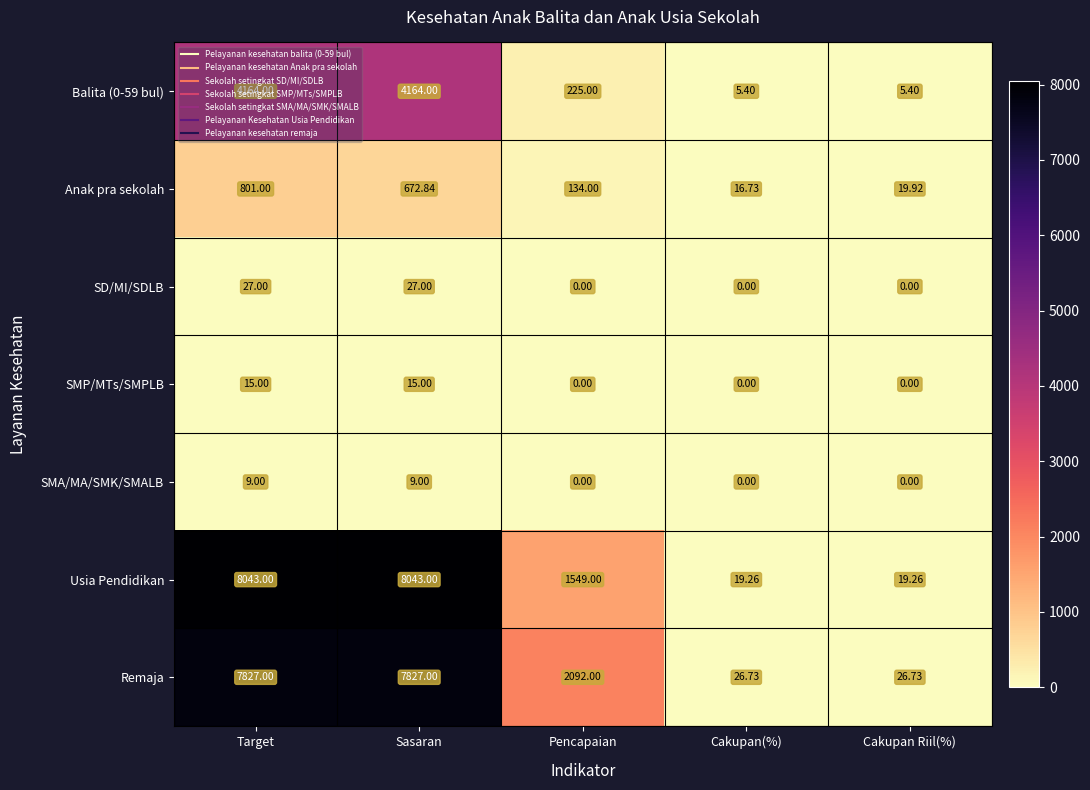

What is the total value across all series at Cakupan Riil(%)?

71.3